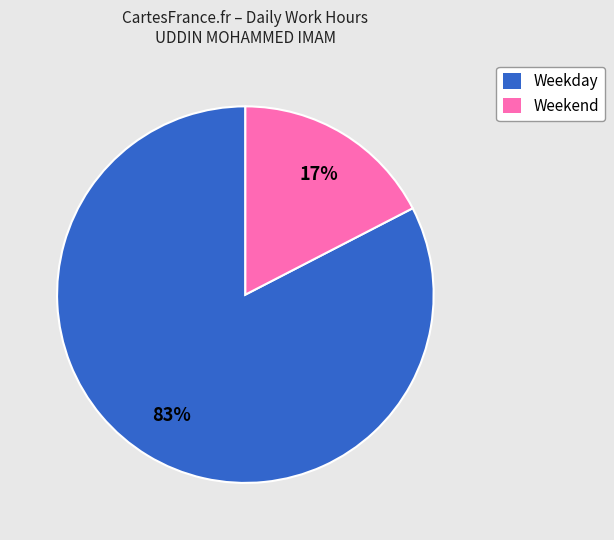

Do Weekday and Weekend together represent more than half of the pie?

Yes